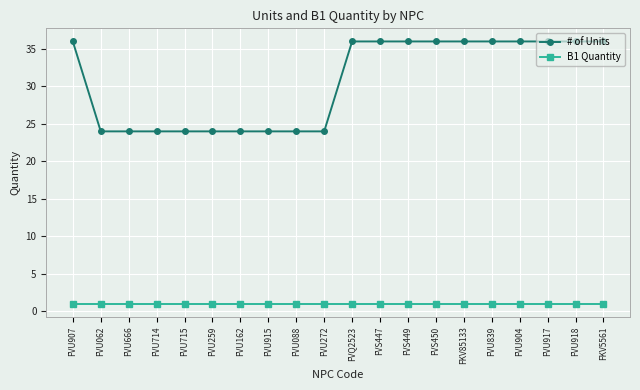

What is the total value across all series at FVU088?

25